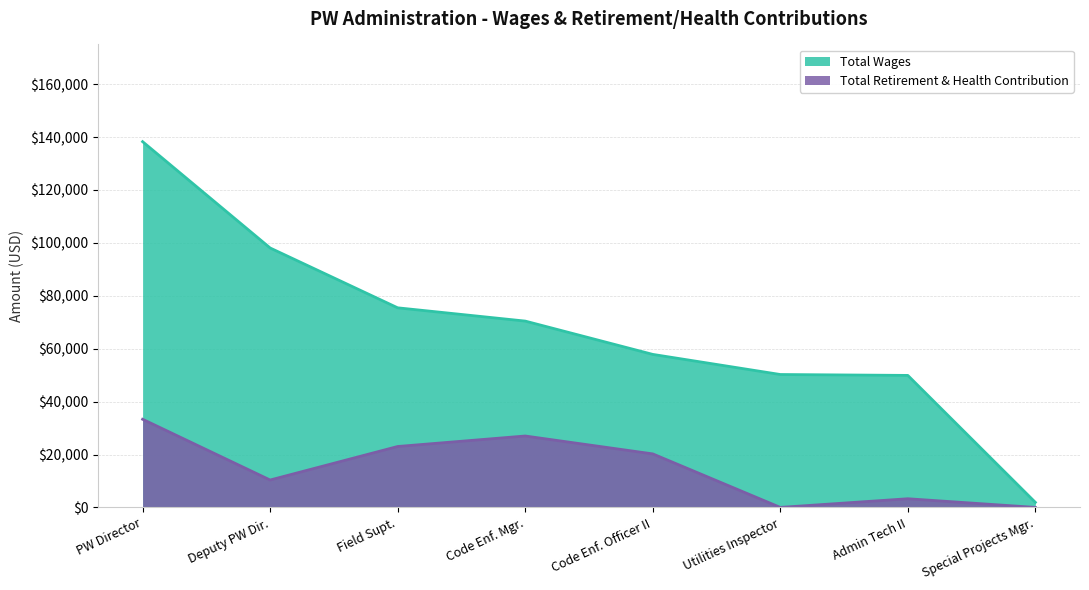

The value of Total Retirement & Health Contribution at PW Director is 33322. True or false?

True